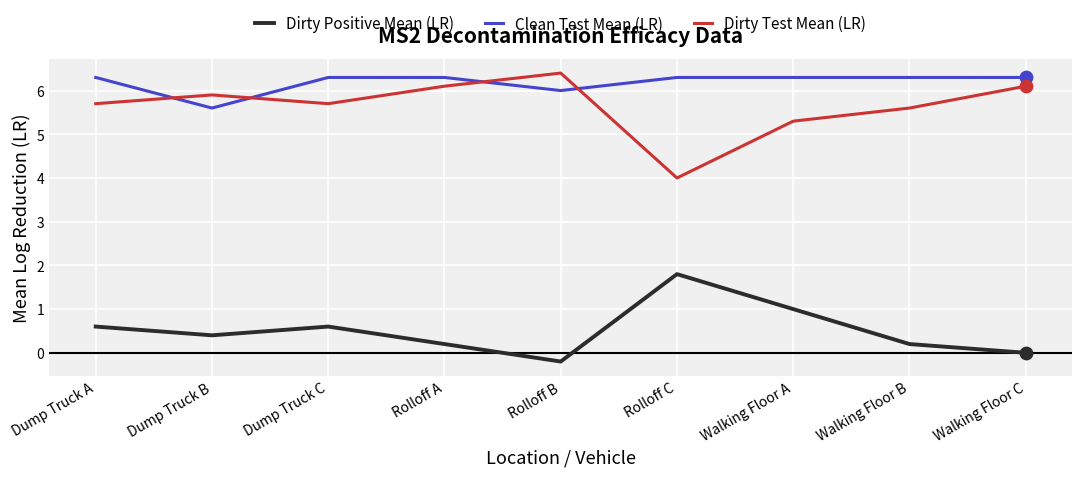

What is the difference between the highest and lowest values at Rolloff B?

6.6